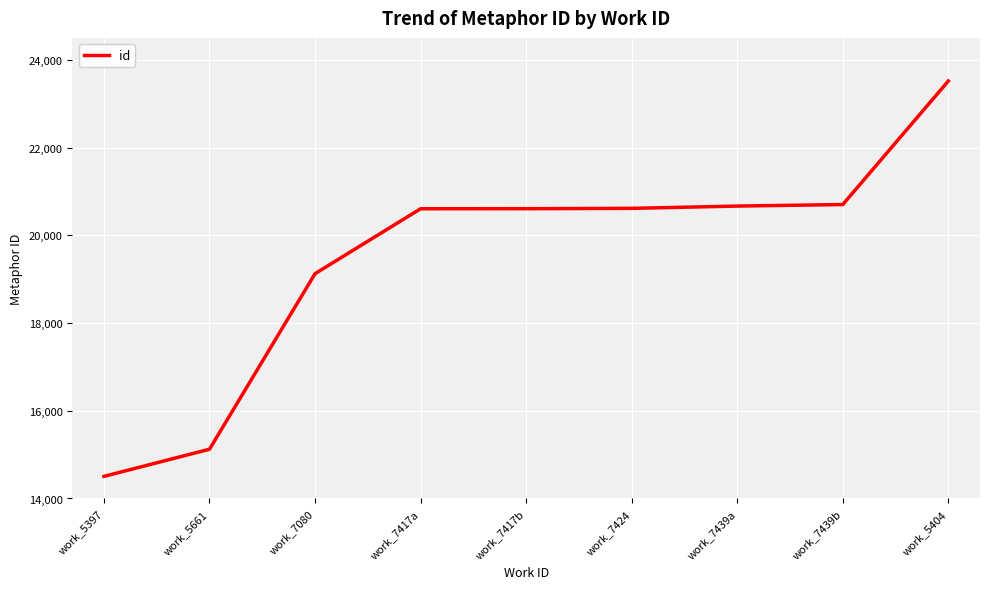

Approximately how many times larger is the value at work_5661 compared to work_5397?

1.0